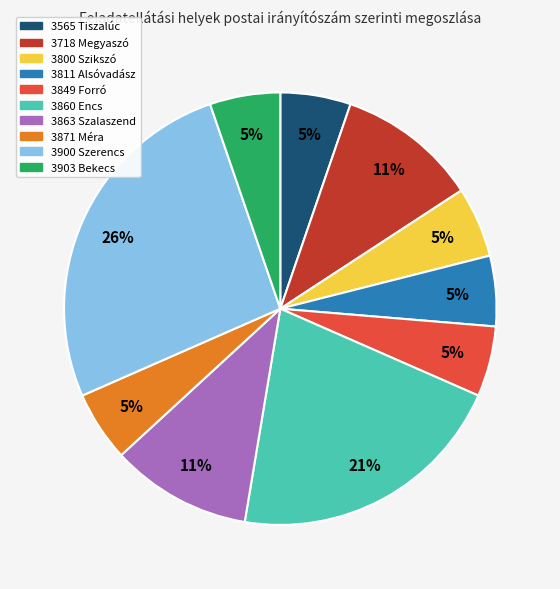

Does 3900 Szerencs account for over 50% of the chart?

No